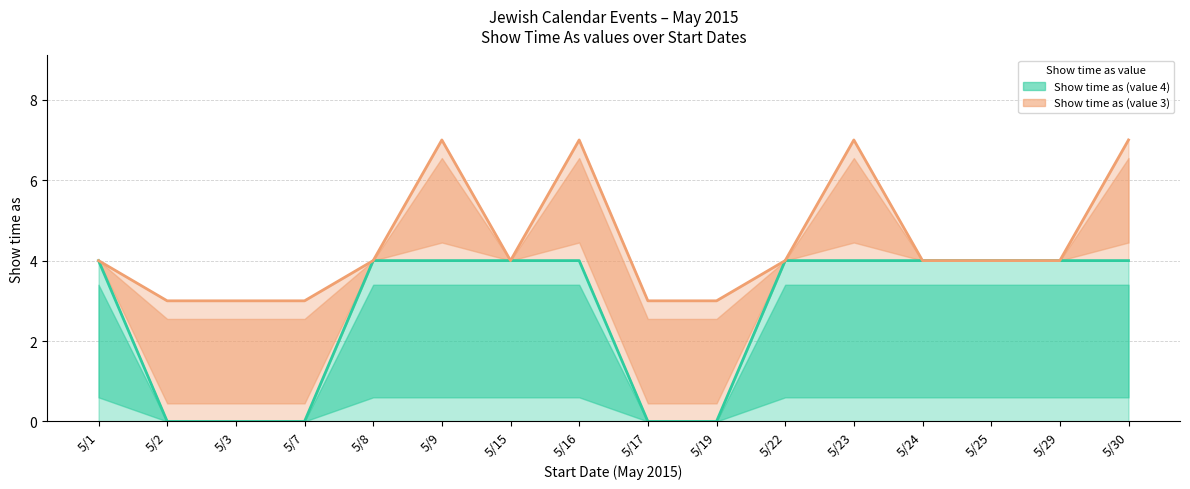

Which series has the widest spread of values?

Show time as (value 4) (line)